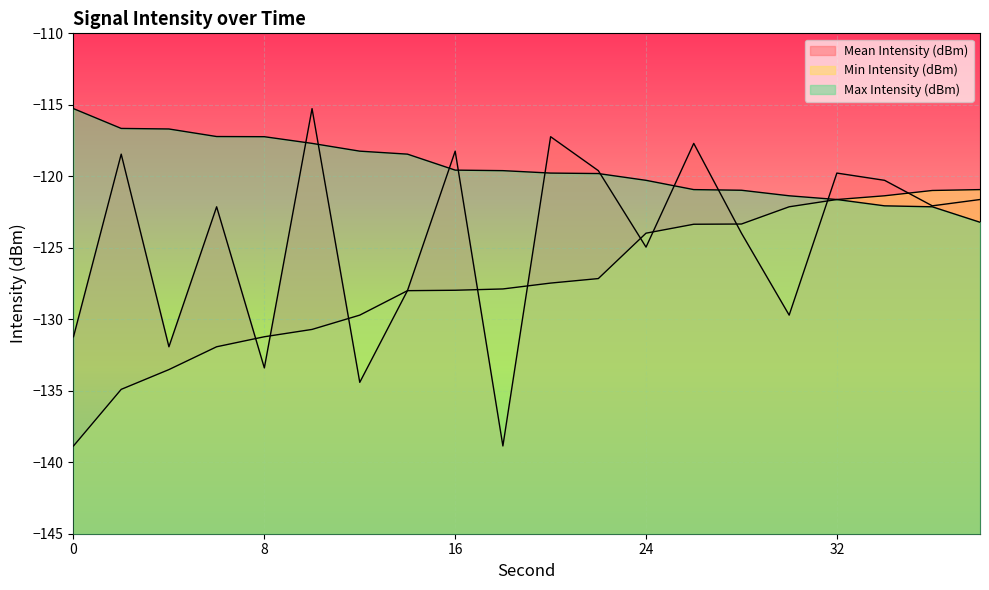

At how many categories does at least one series exceed -138?

20